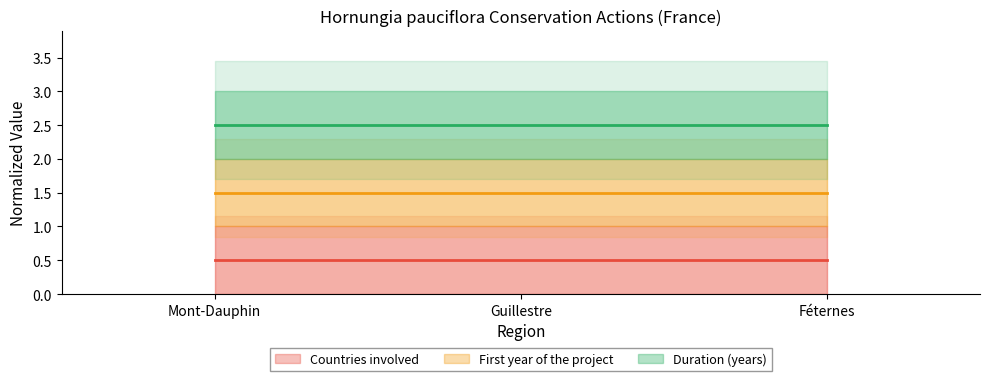

The value of Duration (years) (median) at Mont-Dauphin is 2.5. True or false?

True